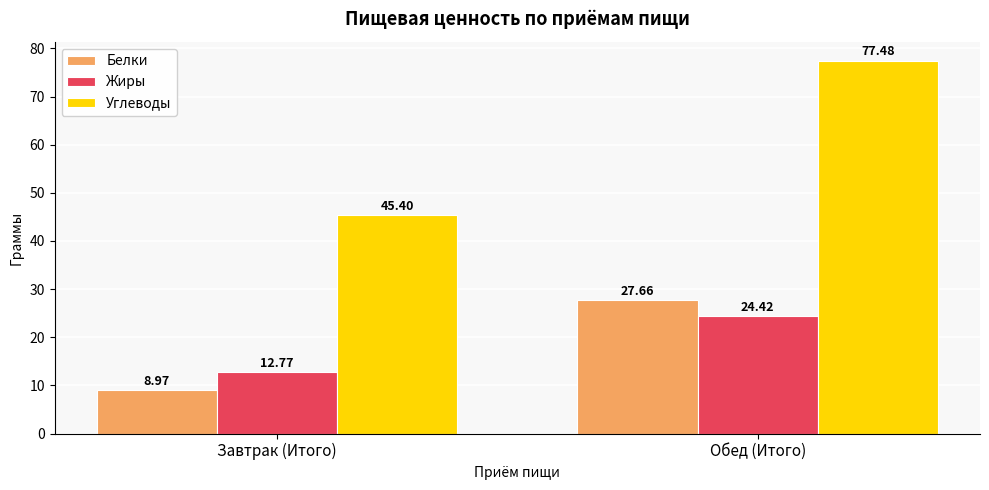

Reading left to right, what are all the values shown in this chart?

Белки: Завтрак (Итого)=9.0	Обед (Итого)=27.7
Жиры: Завтрак (Итого)=12.8	Обед (Итого)=24.4
Углеводы: Завтрак (Итого)=45.4	Обед (Итого)=77.5